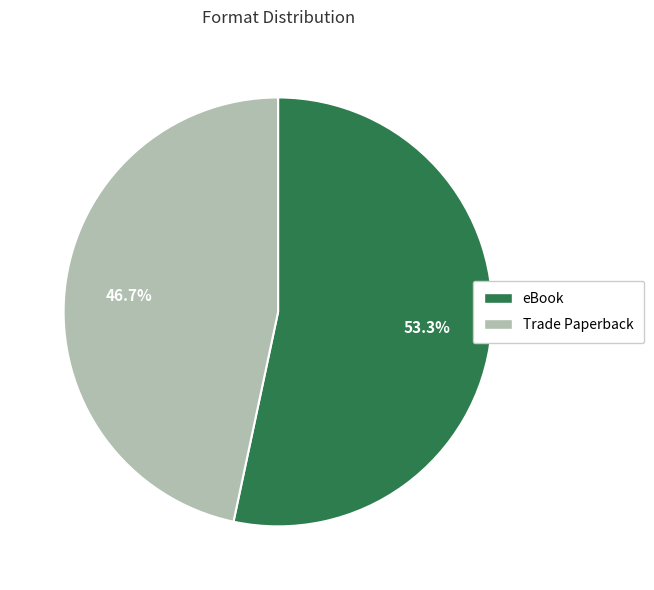

Count the number of slices in the pie.

2